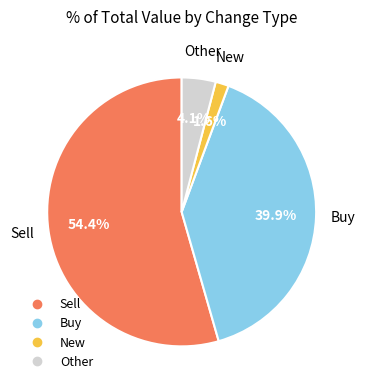

Does any single category account for the majority?

Yes